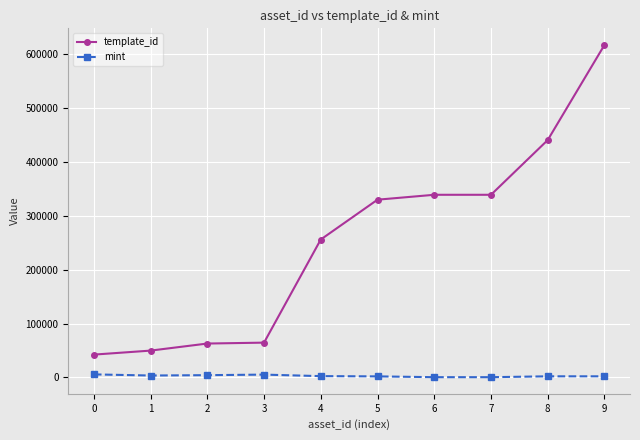

How many lines are shown in the chart?

2